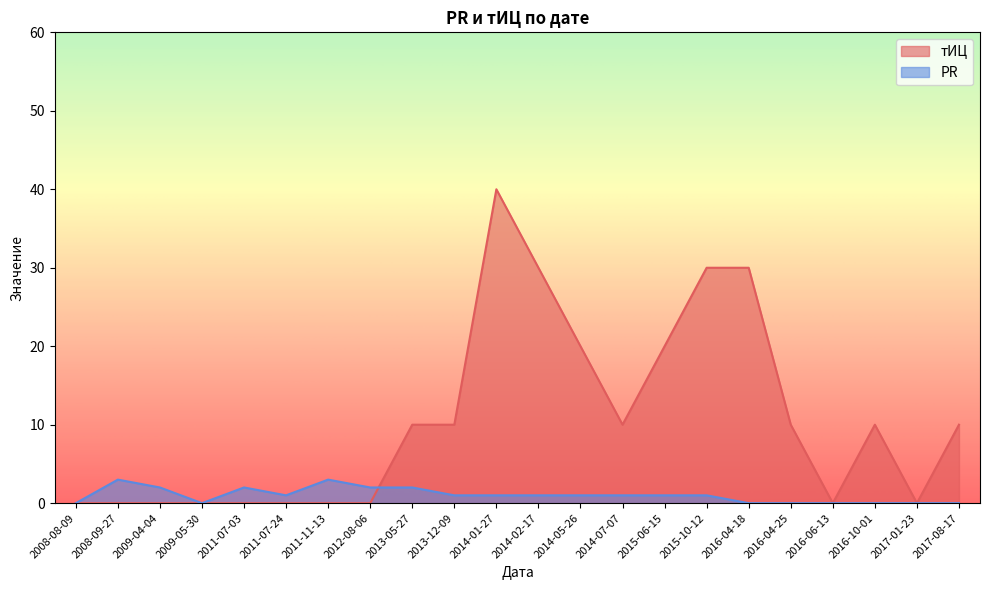

At which label is PR closest to 1?

2011-07-24